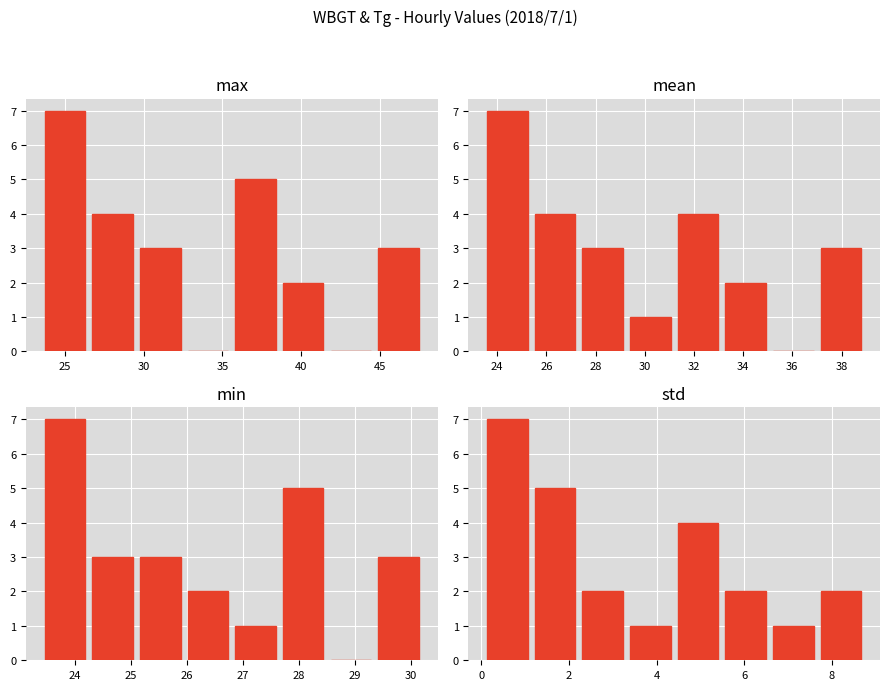

What is the difference between the maximum and second lowest values in the mean series?

6